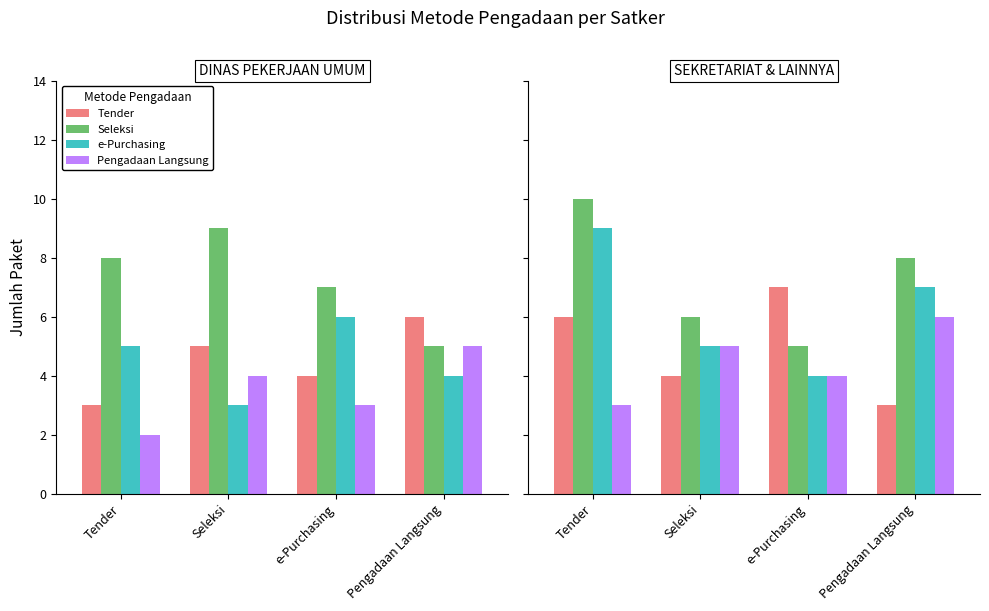

How many bars are there in each group?

4